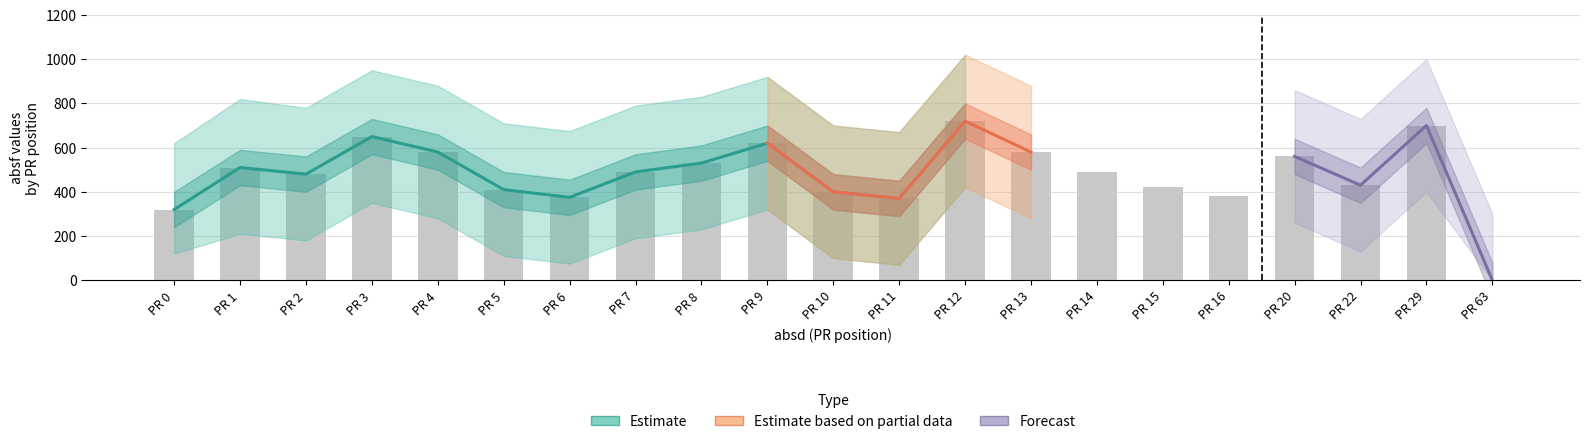

Is it true that absd_upper equals 675 at PR 6?

True